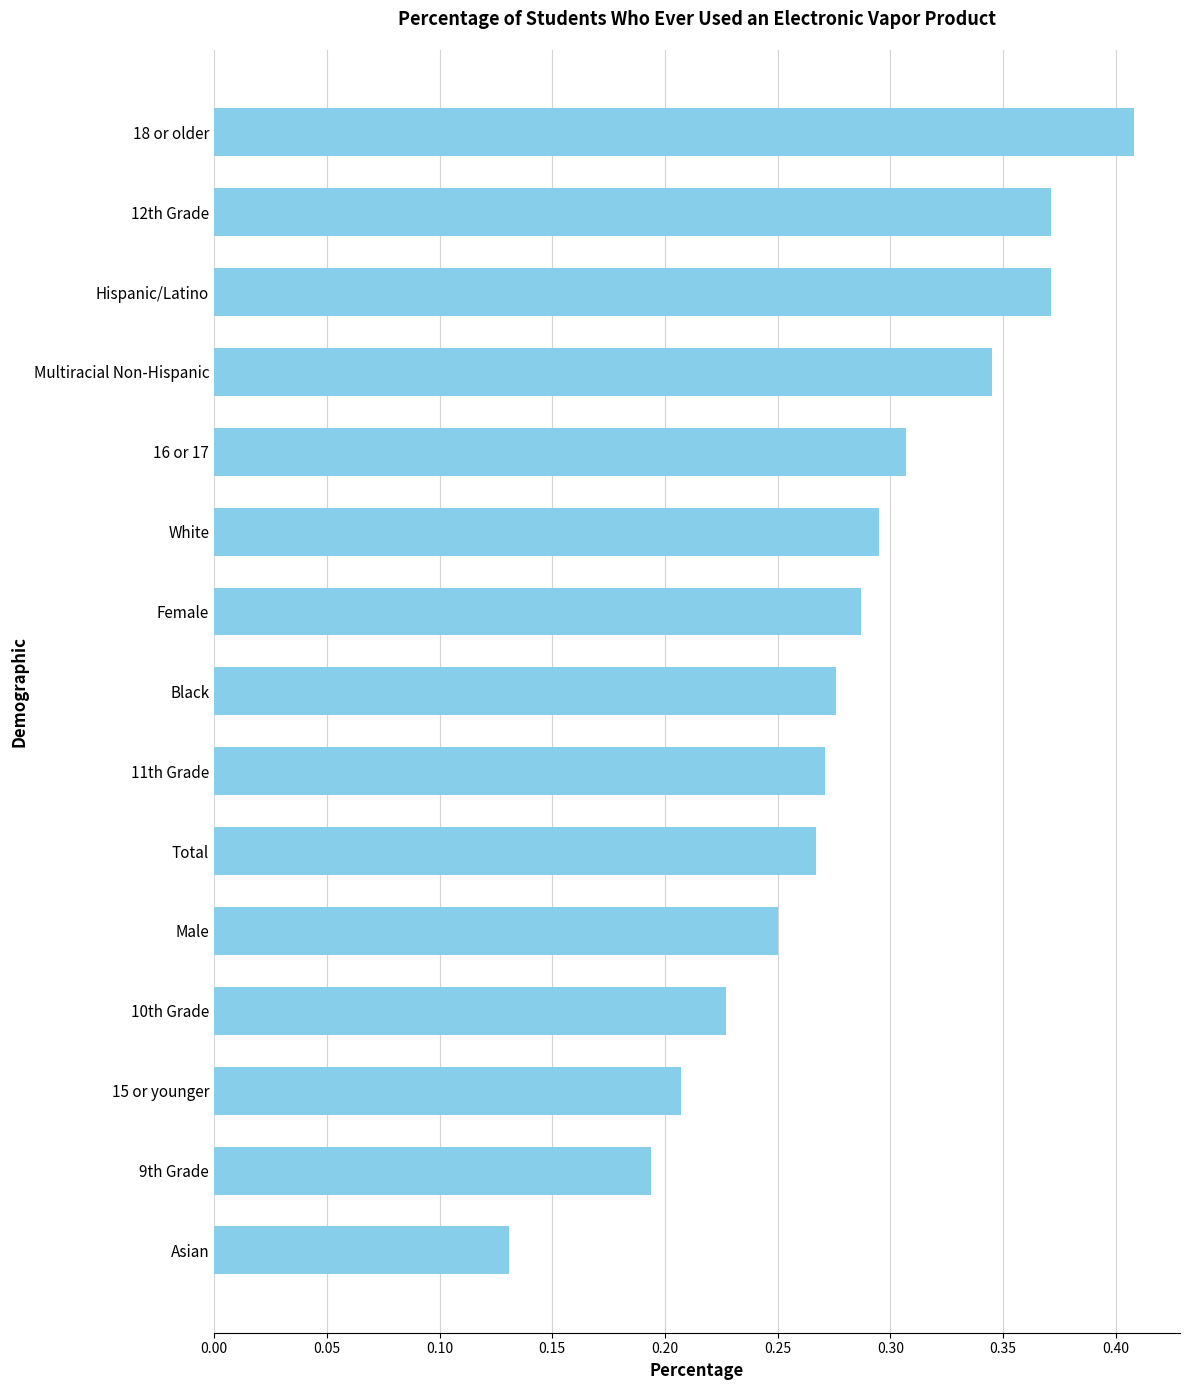

What position from the bottom is Male?

5